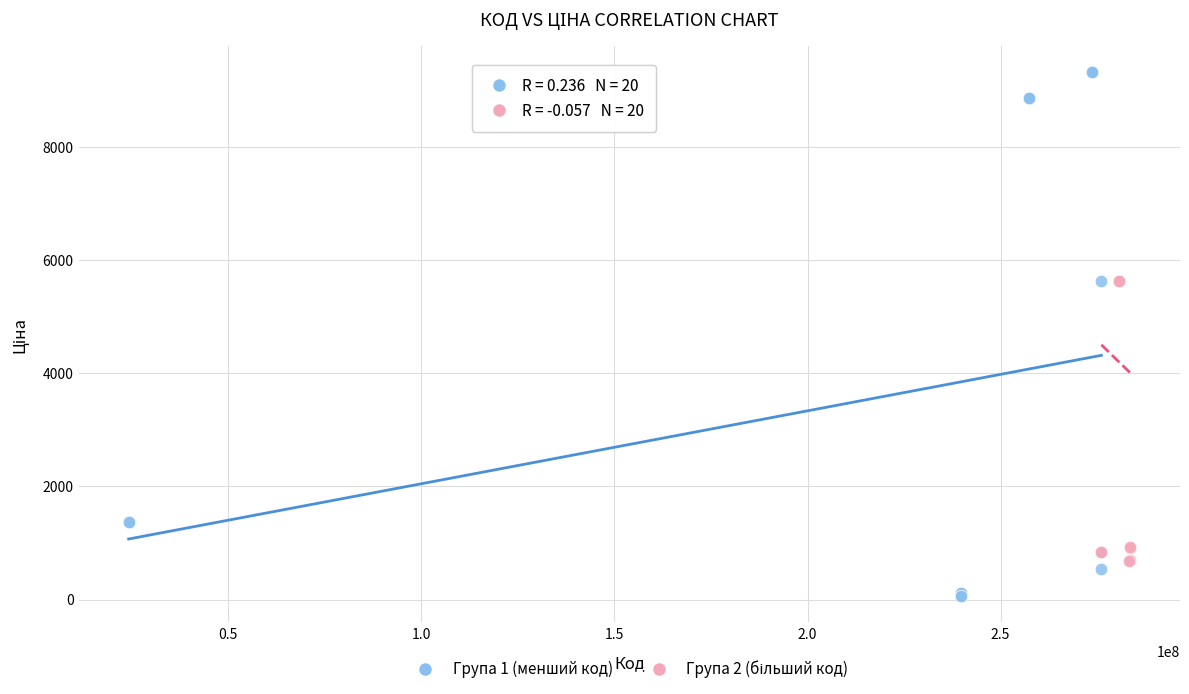

Which series has the largest Y range (max minus min)?

Група 1 (менший код)